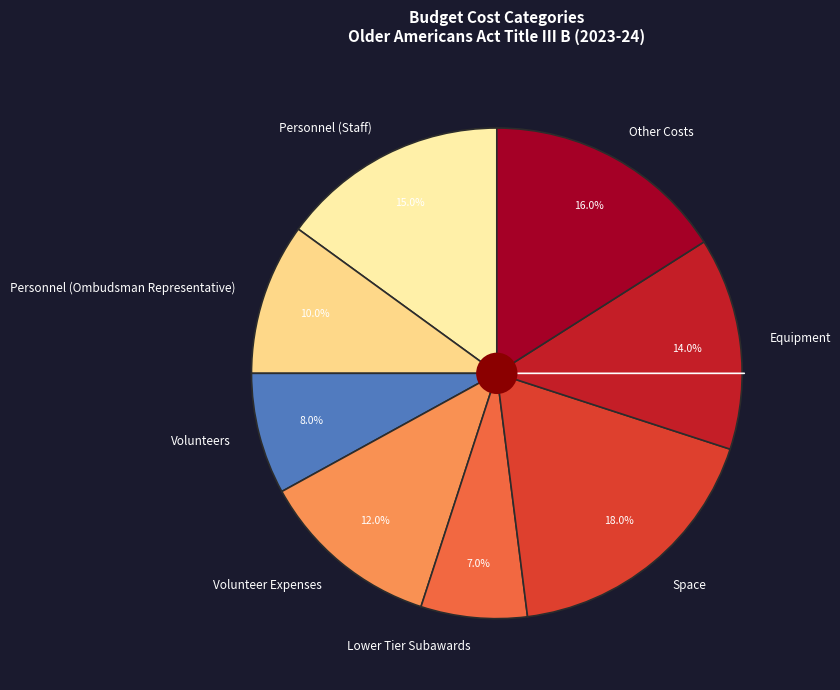

Is it true that Personnel (Staff) is 26% of the pie?

False